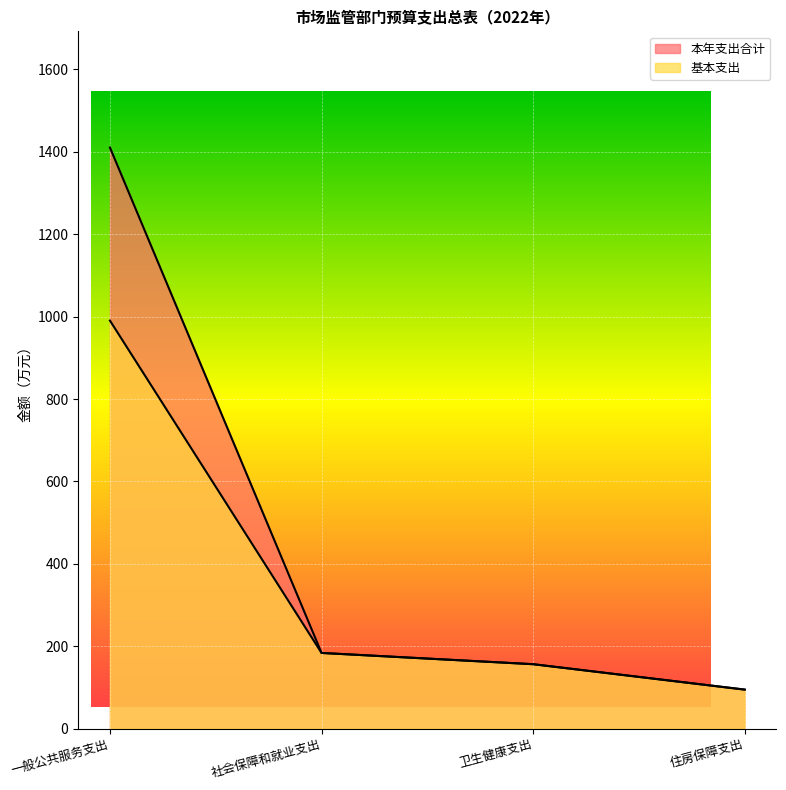

True or false: 基本支出 has more than 1 interior local peaks.

False